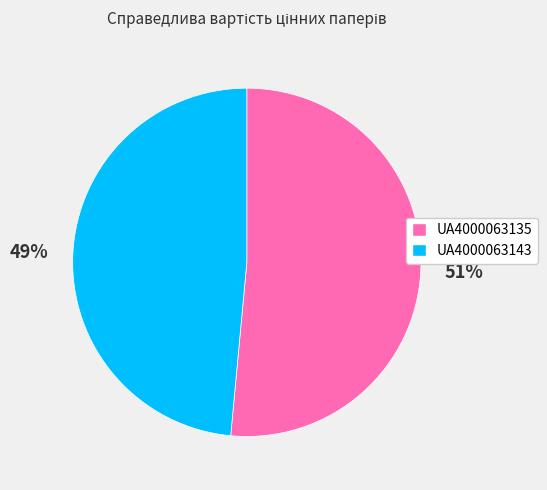

Combined, do UA4000063135 and UA4000063143 account for over 50%?

Yes